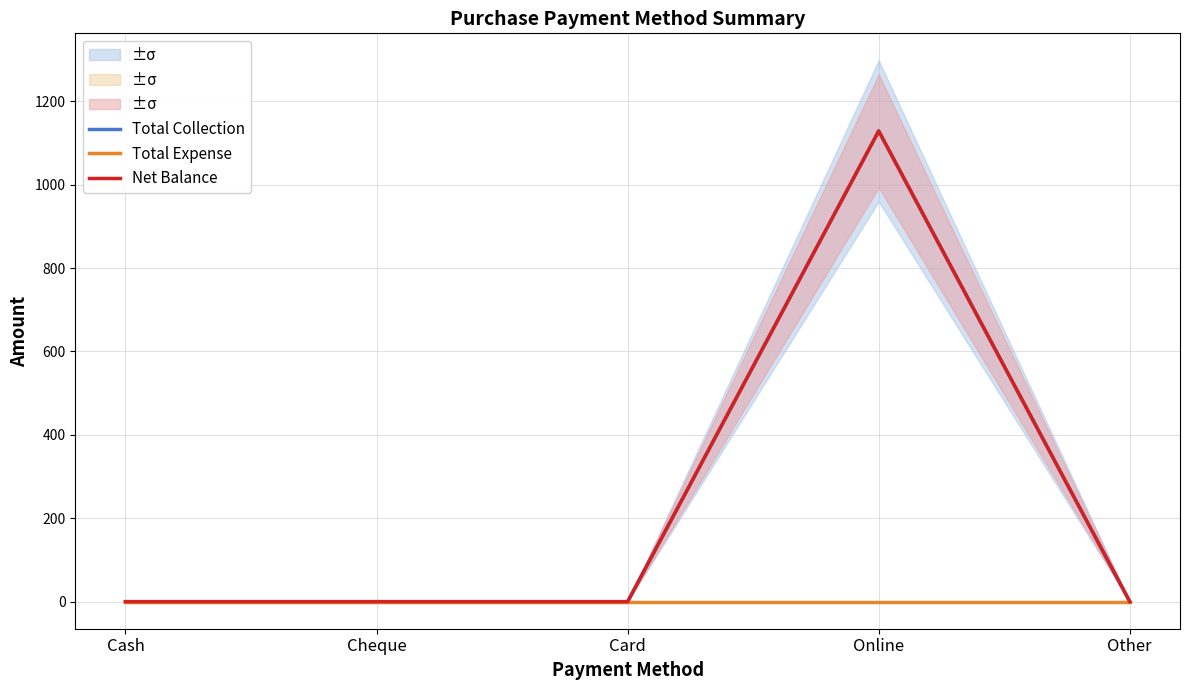

True or false: Net Balance has more than 1 points higher than both neighbors.

False